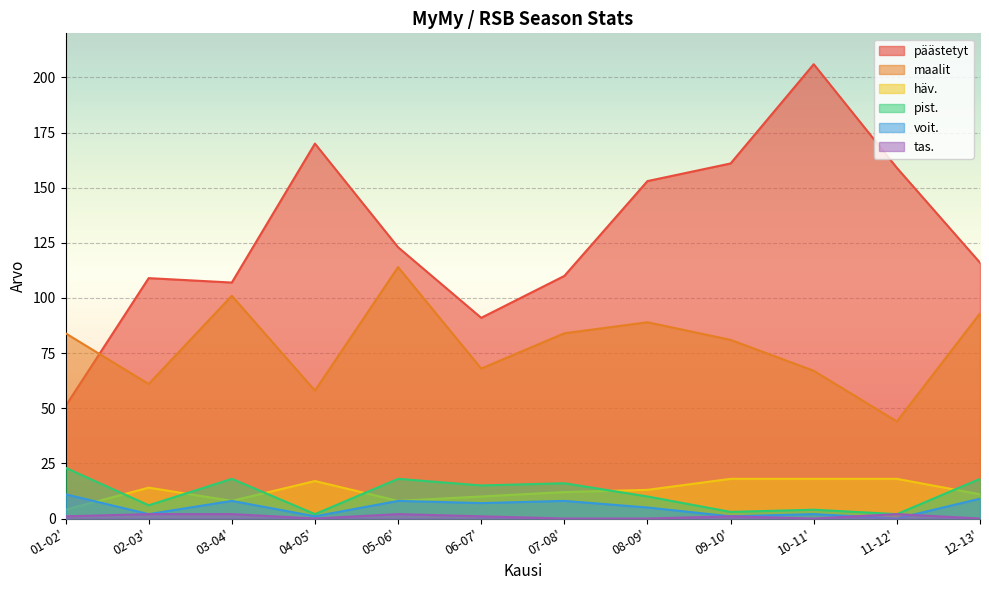

What is the average value of the maalit series?

79